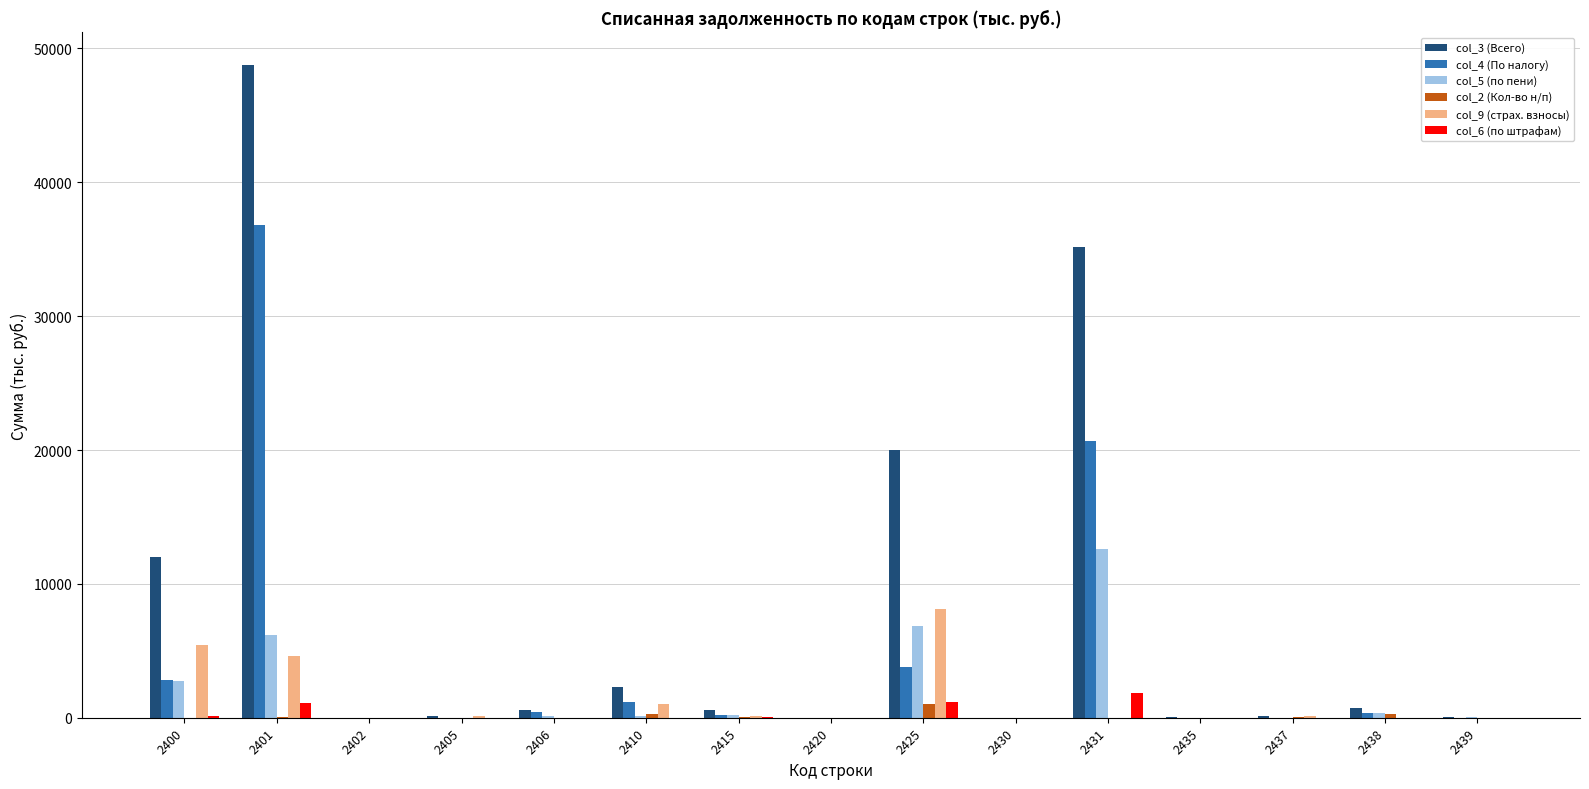

How many groups of bars are there?

15